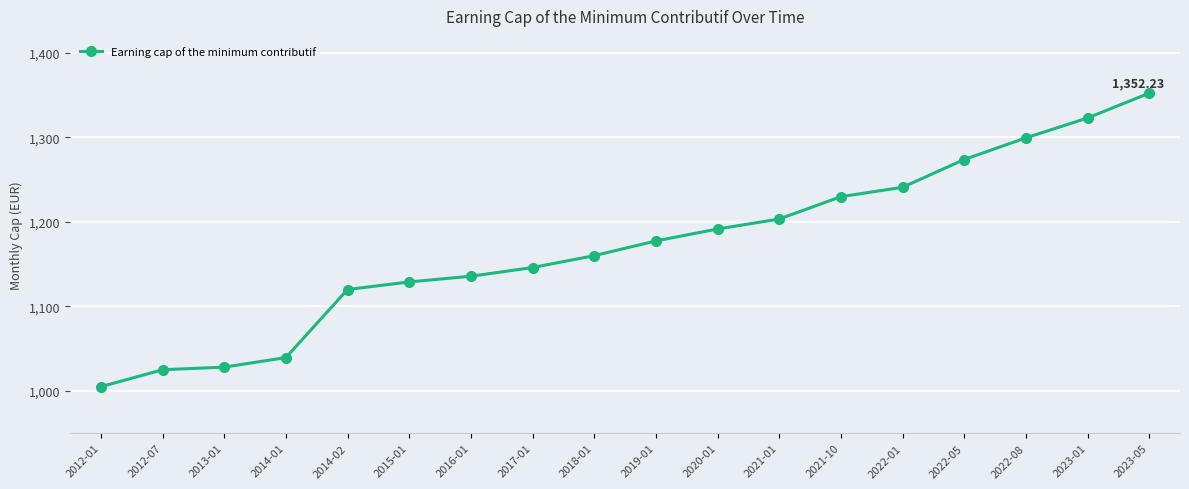

How many lines are shown in the chart?

1